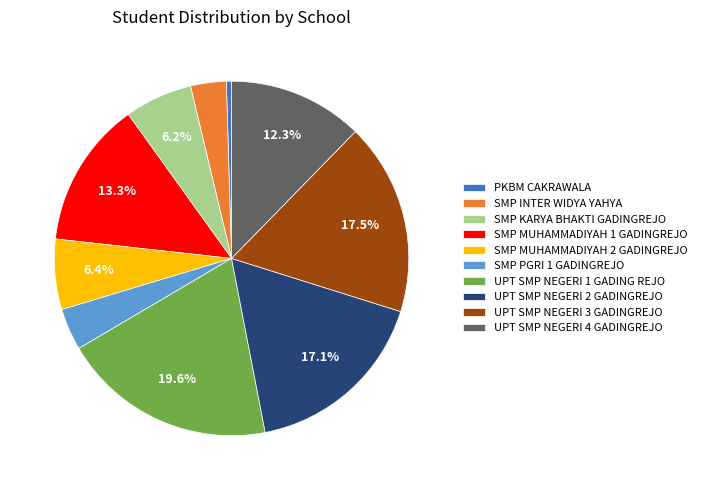

Between UPT SMP NEGERI 3 GADINGREJO and PKBM CAKRAWALA, which is larger?

UPT SMP NEGERI 3 GADINGREJO